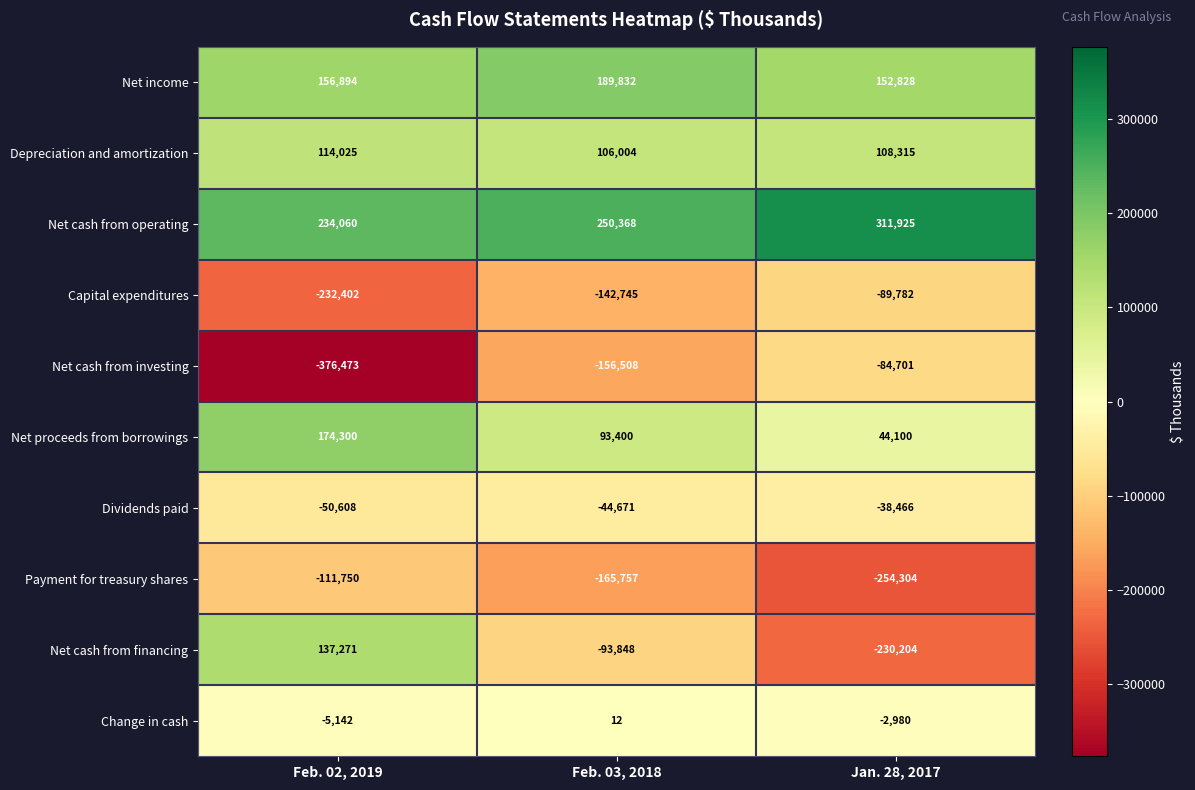

Where is Depreciation and amortization nearest to the value 110014?

Jan. 28, 2017